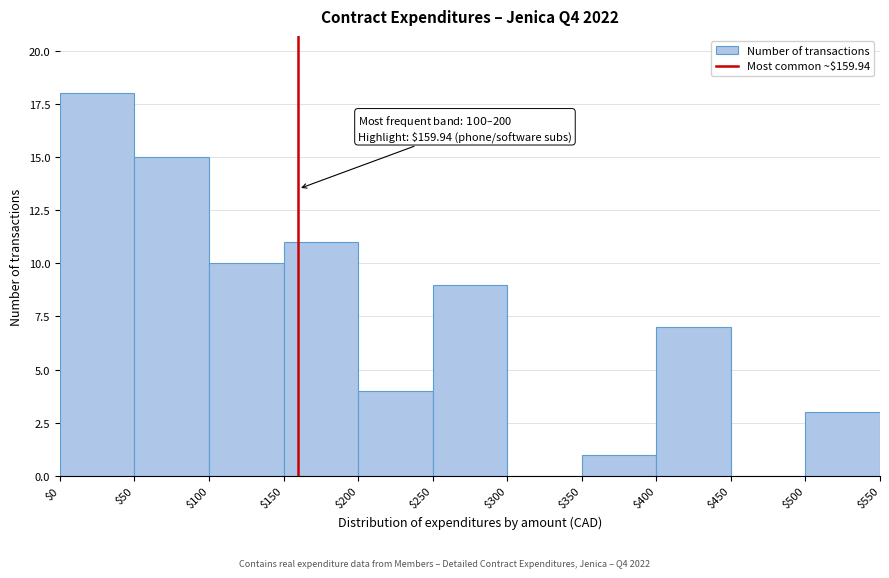

Which range on the x-axis has the tallest bar?

$0 to $50